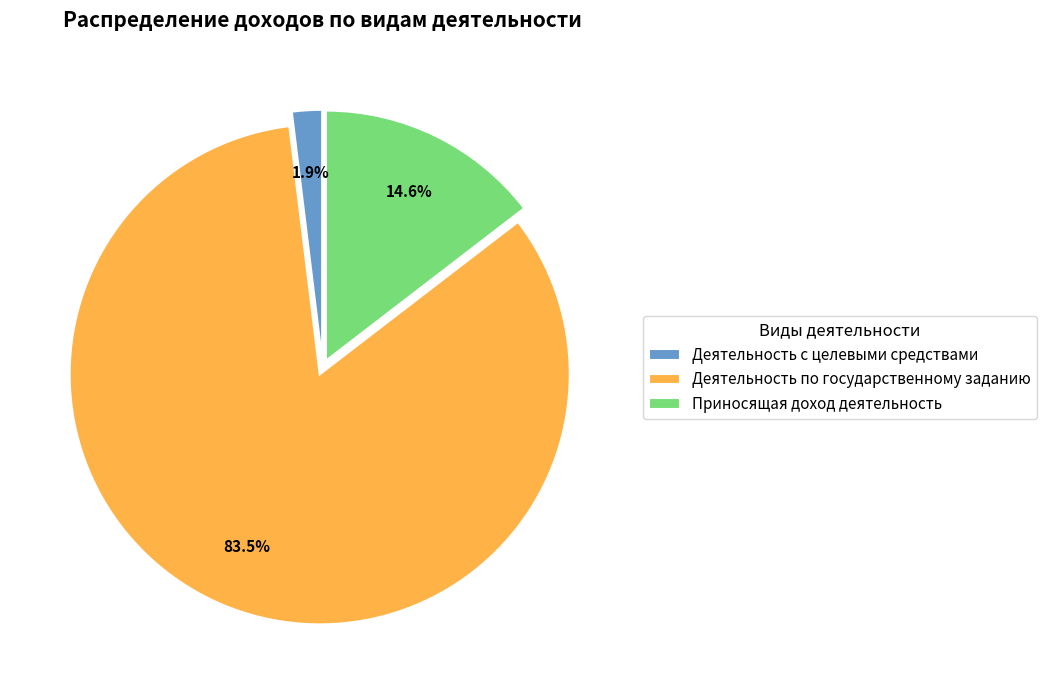

How many slices are in this pie chart?

3